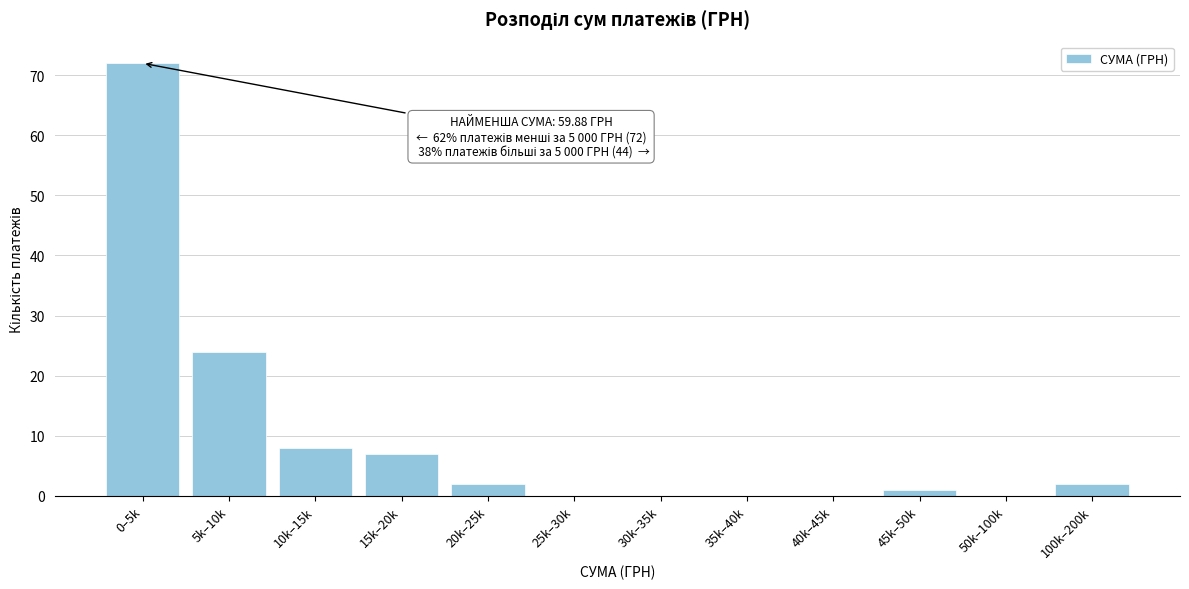

Reading left to right, what are all the values shown in this chart?

0–5k=72	5k–10k=24	10k–15k=8	15k–20k=7	20k–25k=2	25k–30k=0	30k–35k=0	35k–40k=0	40k–45k=0	45k–50k=1	50k–100k=0	100k–200k=2